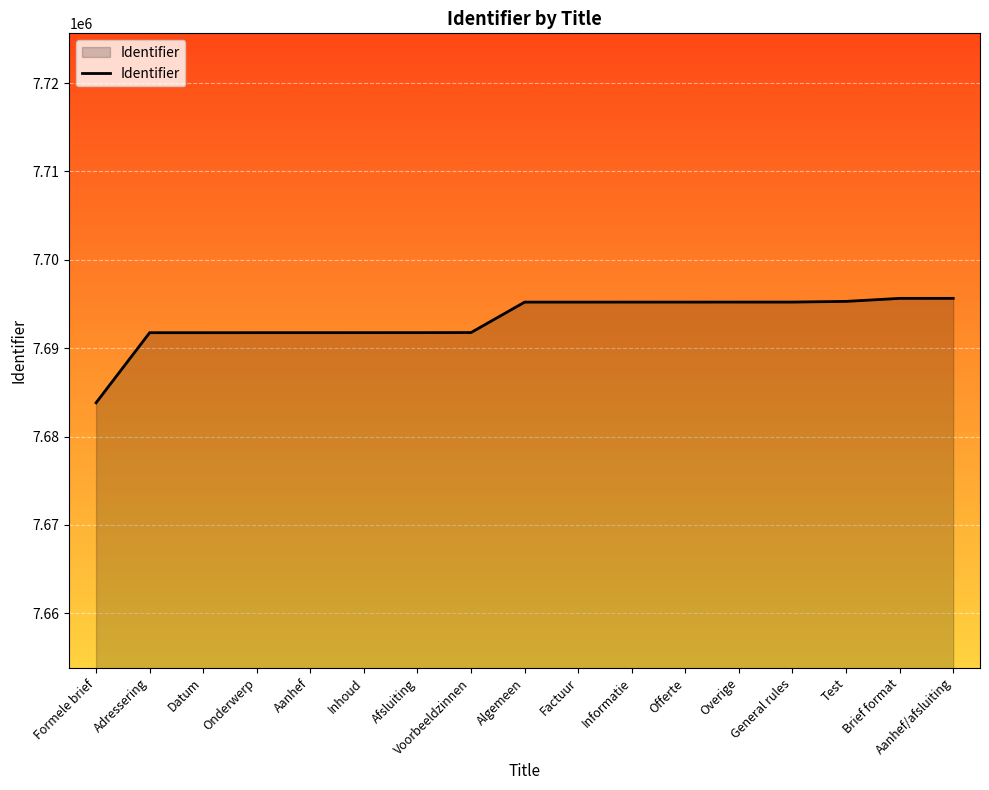

Which label corresponds to the smallest value in the chart?

Formele brief